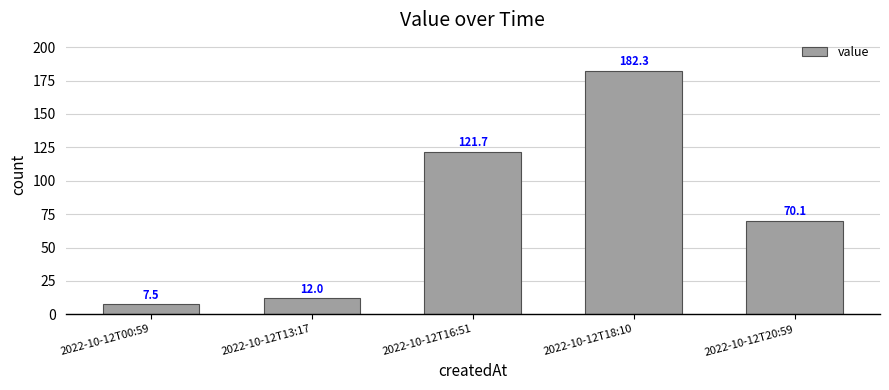

What is the change in value from 2022-10-12T13:17 to 2022-10-12T16:51?

+109.7